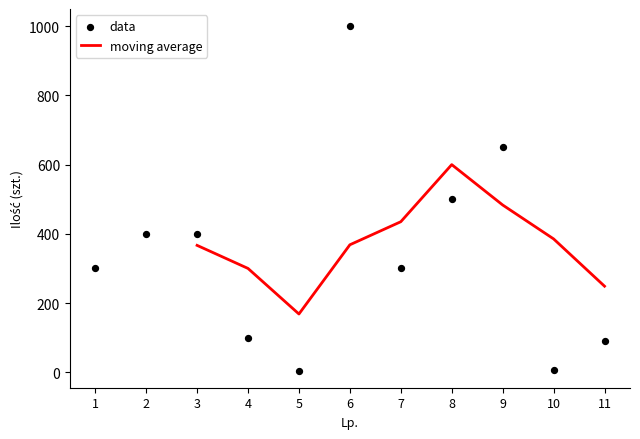

Approximately how many times larger is the value at 9 compared to 10?

108.3